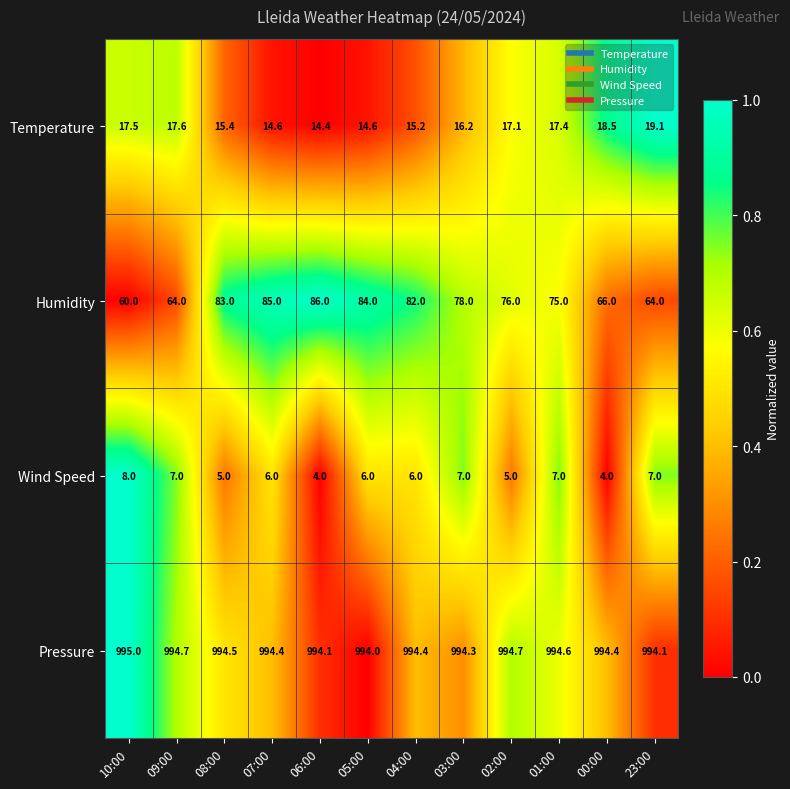

Rank the series at 01:00 from highest to lowest value.

Pressure, Humidity, Temperature, Wind Speed